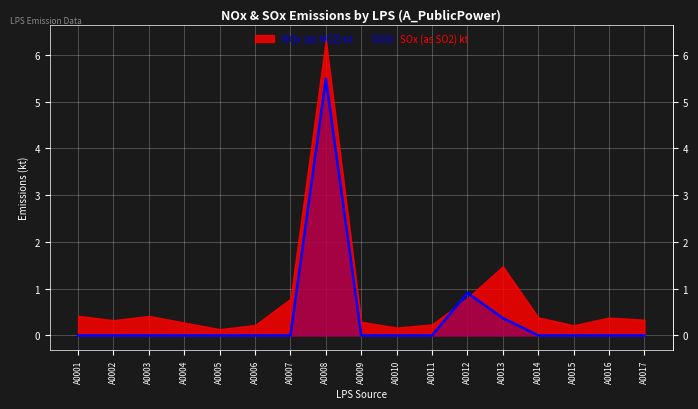

What is the sum of all values?

6.8